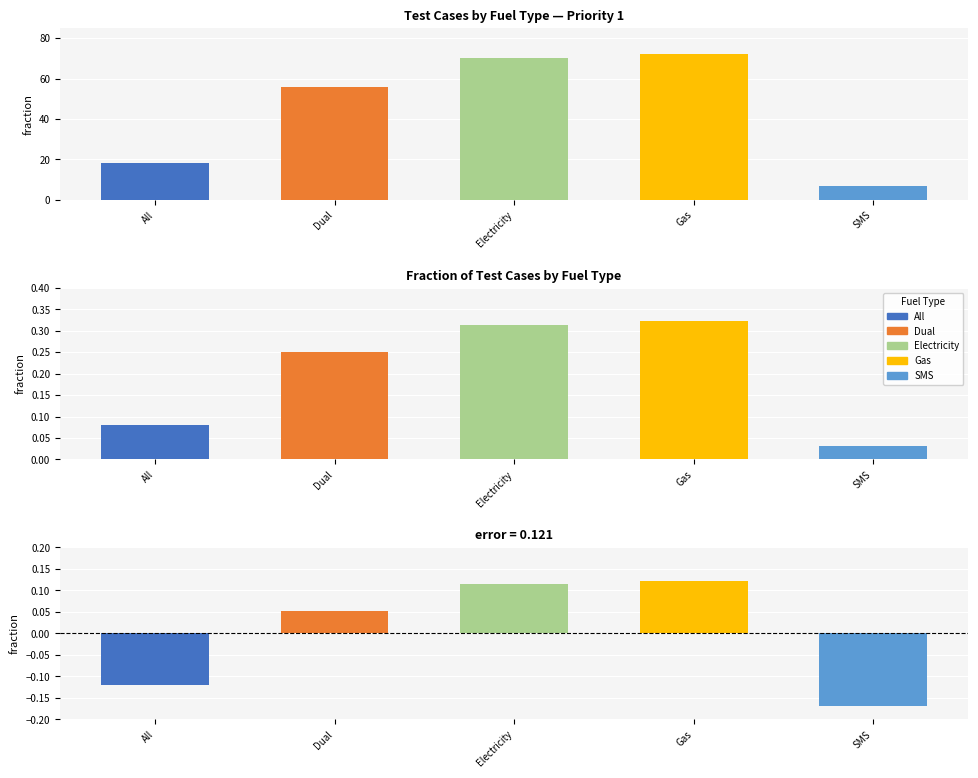

What is the greatest value displayed?

72